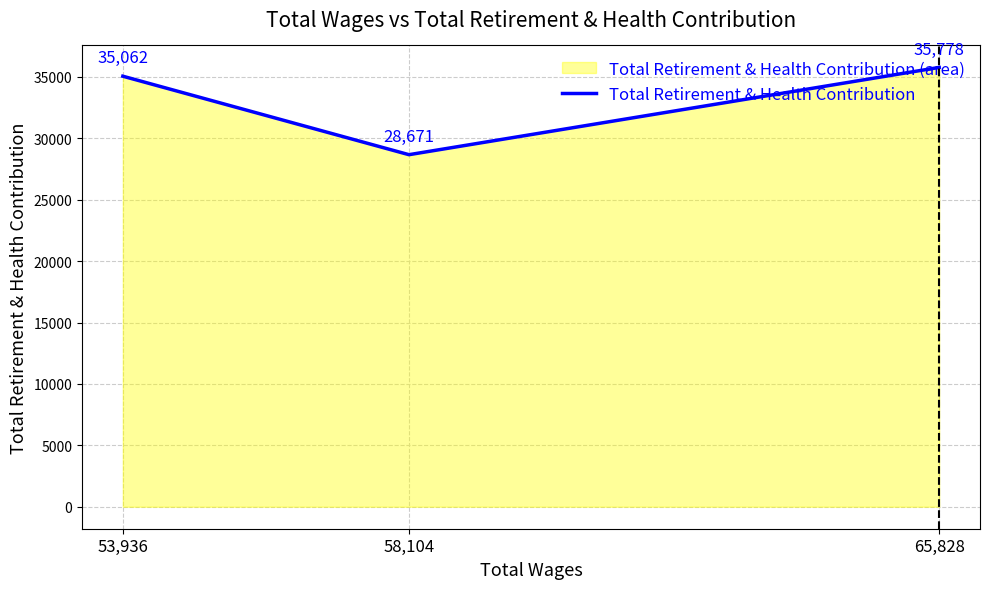

Count the values in the range 28671 to 35778.

3